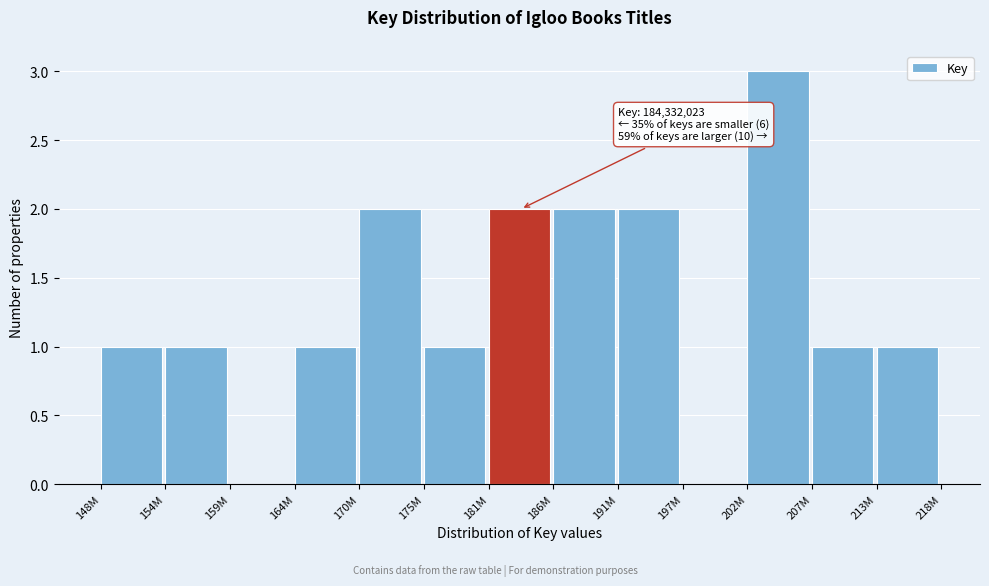

Reading left to right, extract all data points from this chart.

148M=1	154M=1	159M=0	164M=1	170M=2	175M=1	181M=2	186M=2	191M=2	197M=0	202M=3	207M=1	213M=1